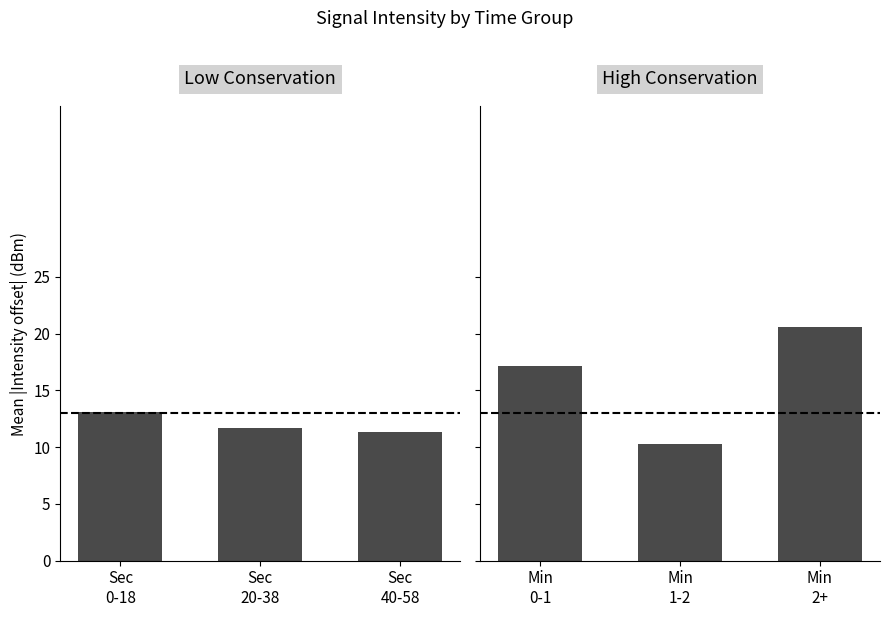

What is the sum of the Low Conservation values at Sec
0-18 and Sec
40-58?

24.4